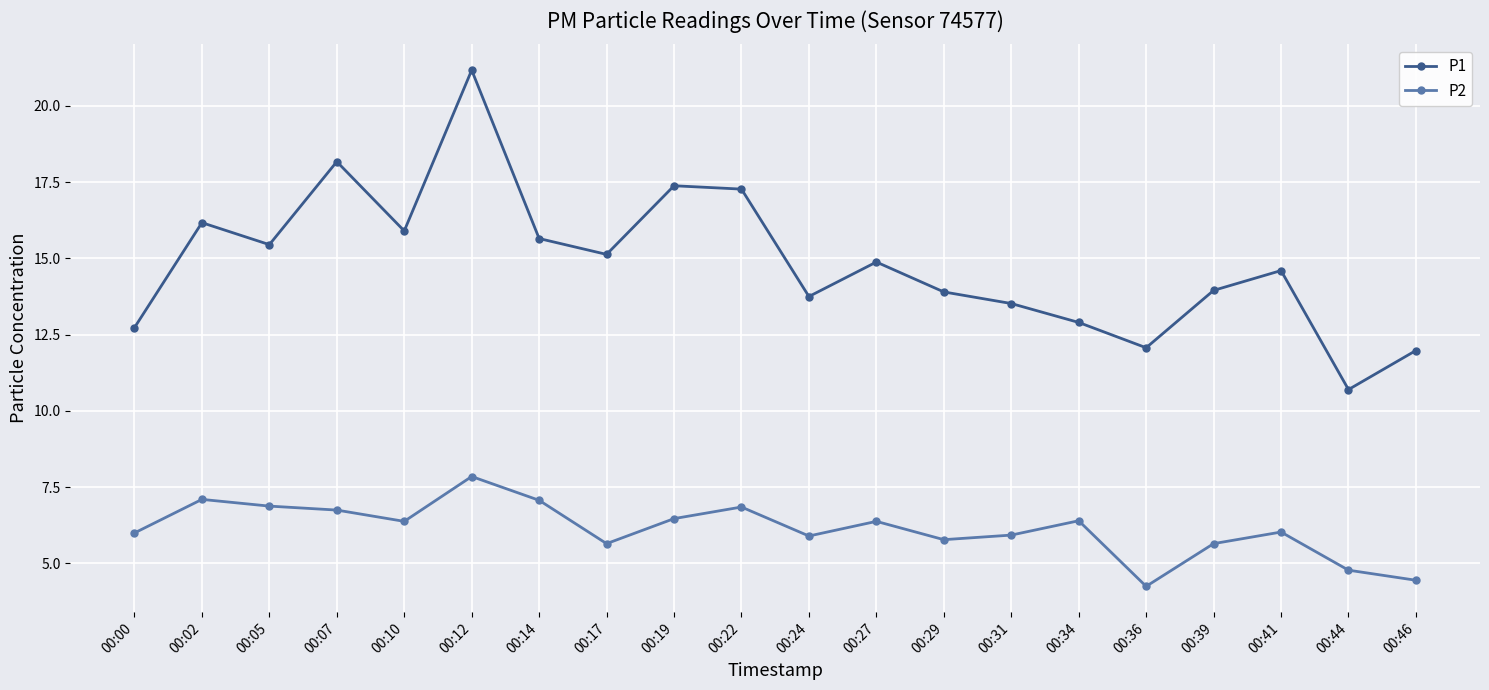

What is the value of the P1 point at the 5th from the left?

15.9